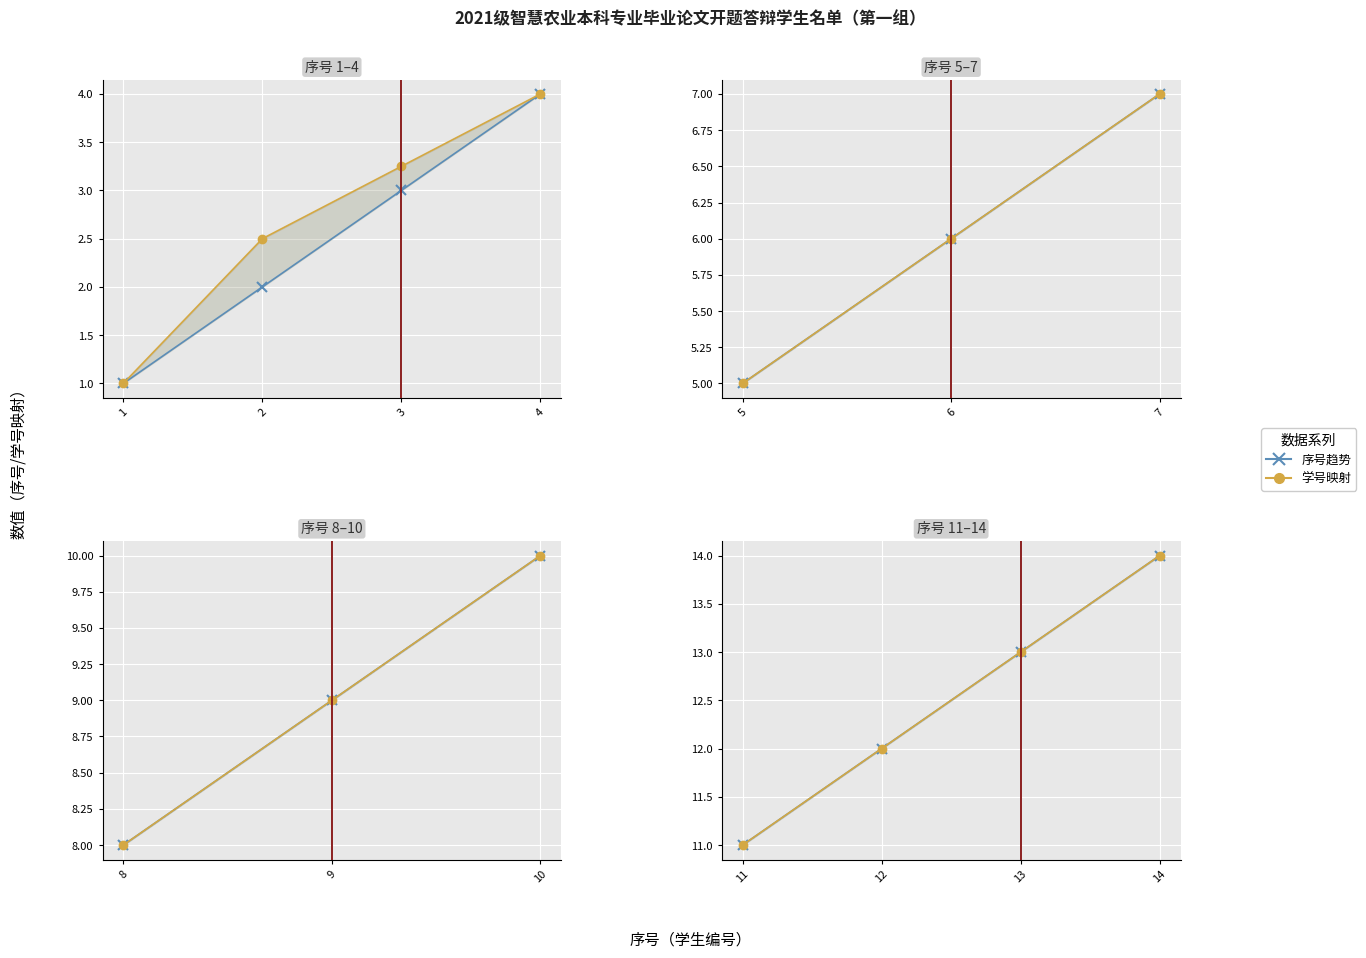

Rank the series at 14 from lowest to highest value.

序号趋势, 学号映射